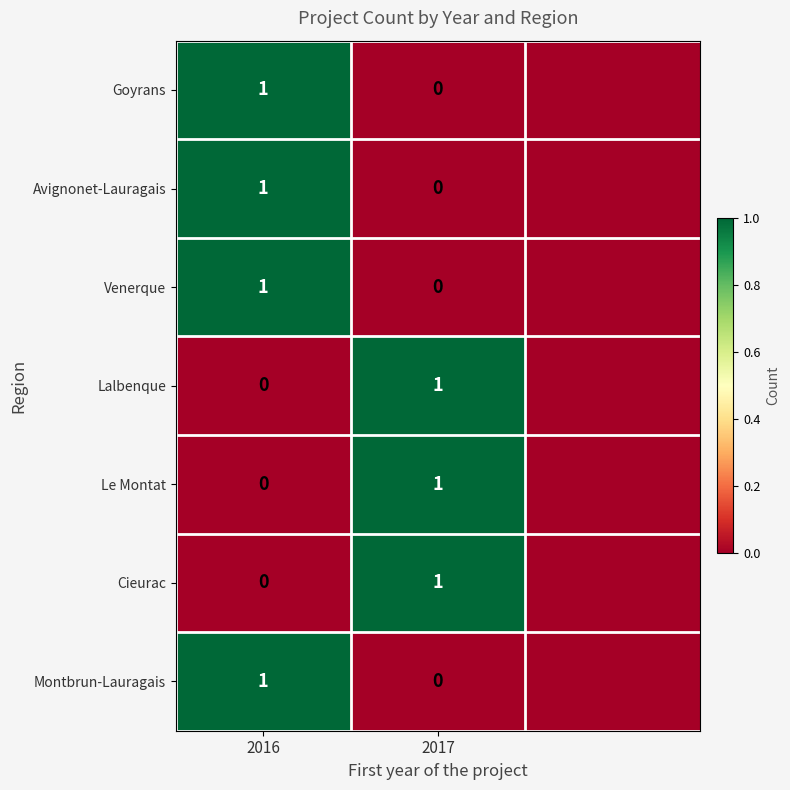

The value of Cieurac at 2017 is 1. True or false?

True